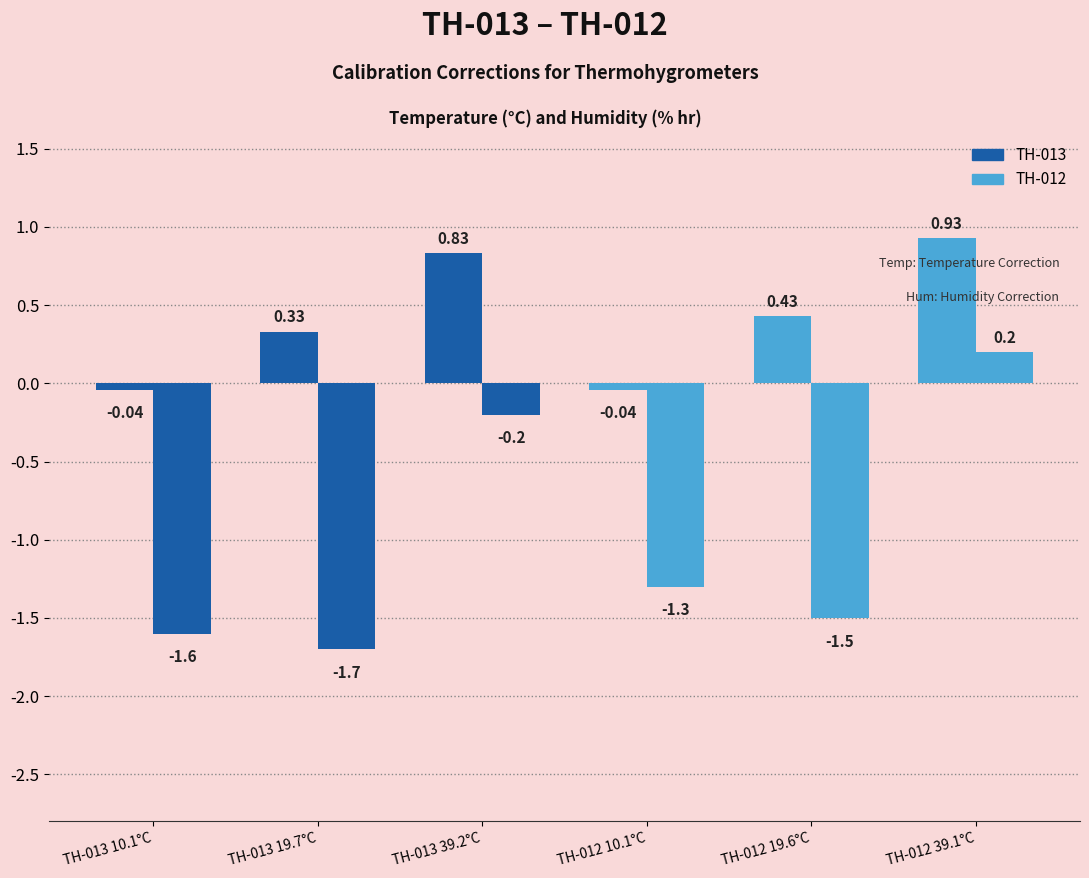

How many bars are there in each group?

2